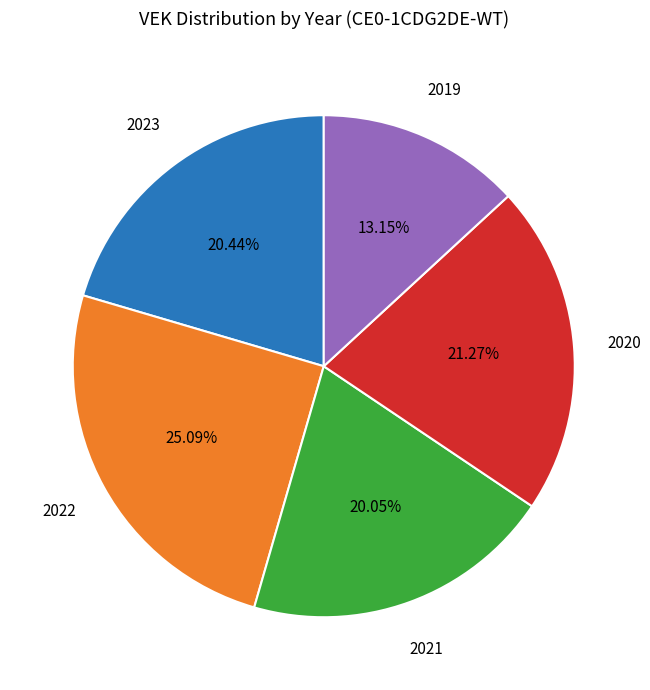

How many segments does this pie chart have?

5